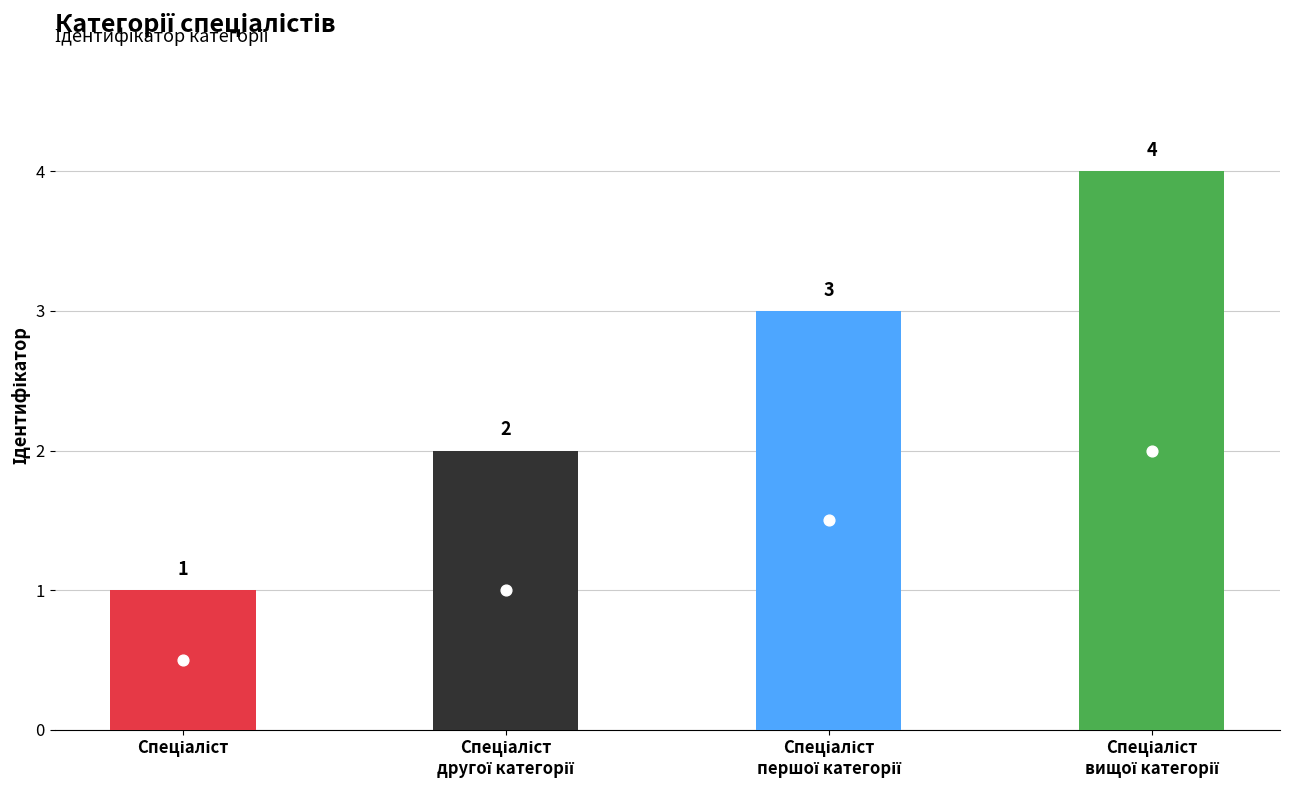

What is the ratio of the value at Спеціаліст другої категорії to the value at Спеціаліст?

2.0